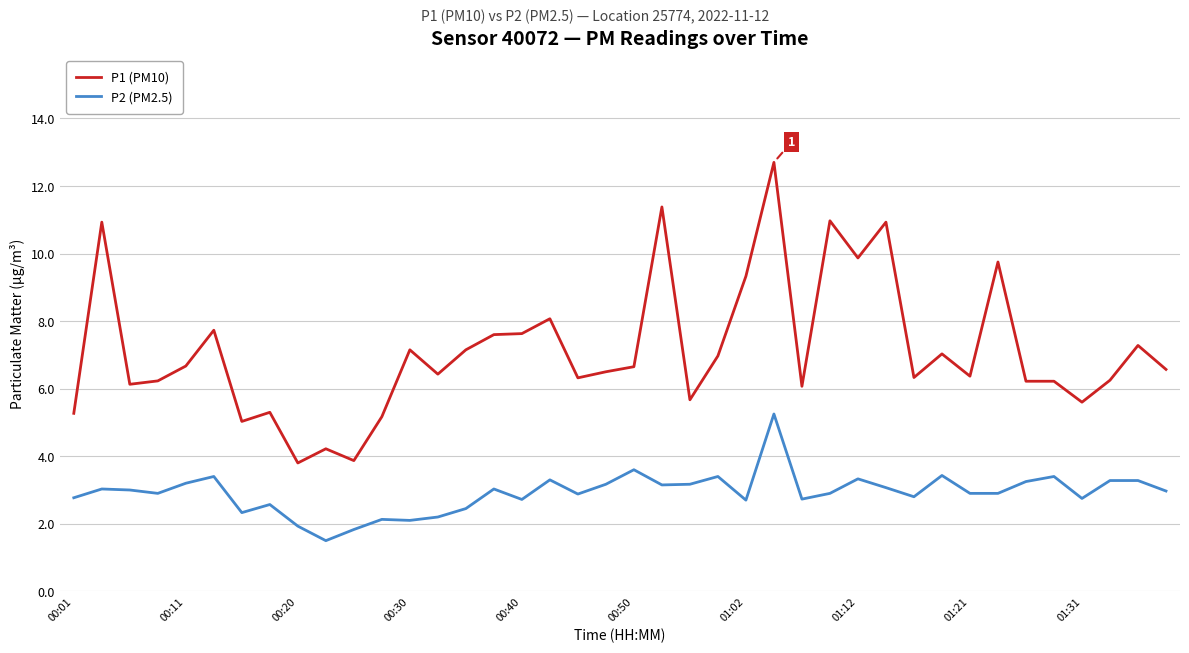

List the series in order of their peak value, lowest first.

P2 (PM2.5), P1 (PM10)